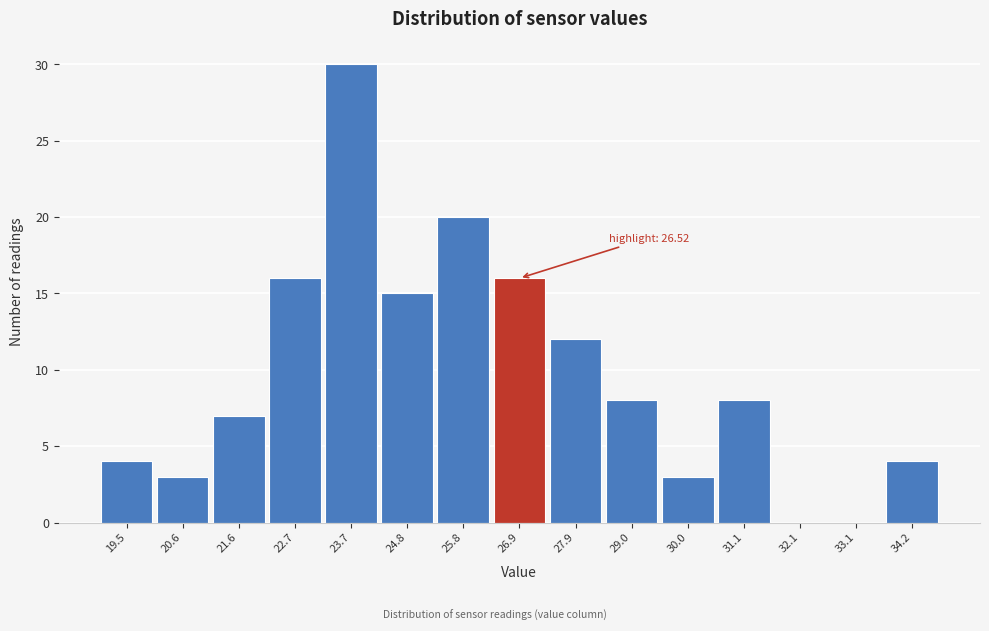

Over which range of the x-axis is the bar tallest?

23.2 to 24.2